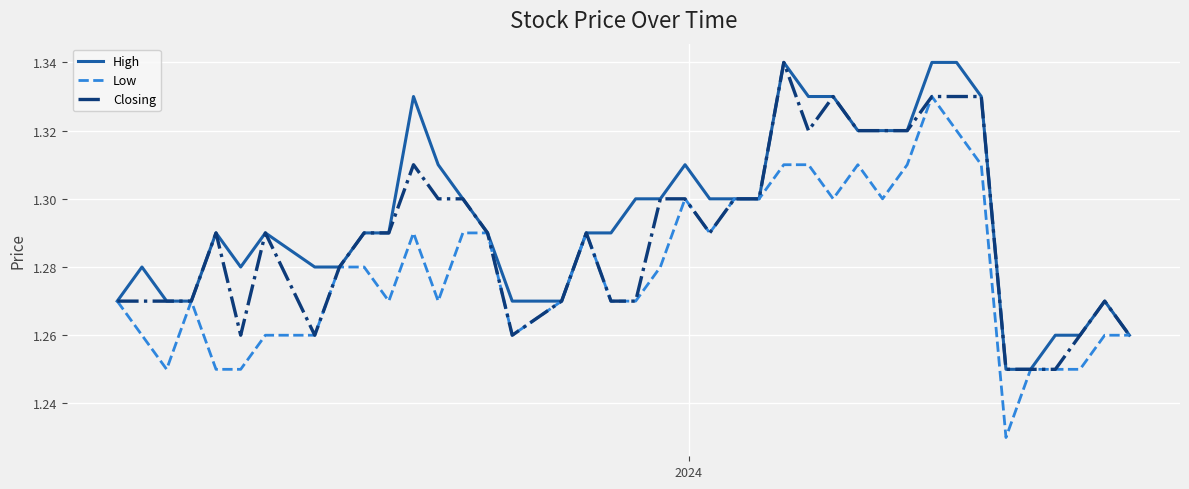

Which series has the largest total across all categories?

High